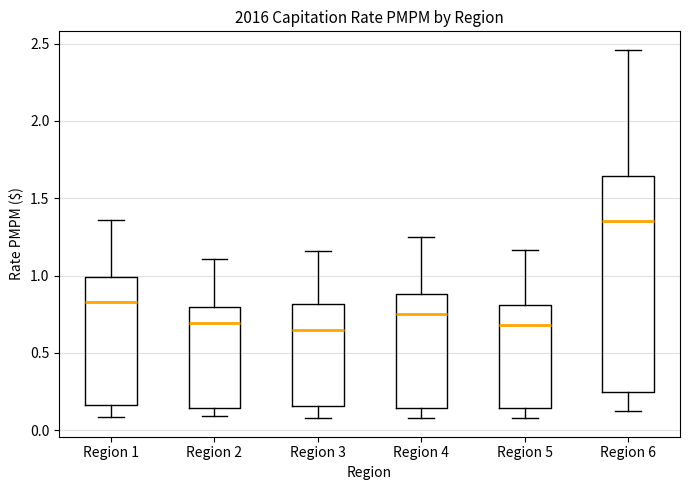

Comparing the boxes themselves (not the whiskers), which one is the tallest?

Region 6